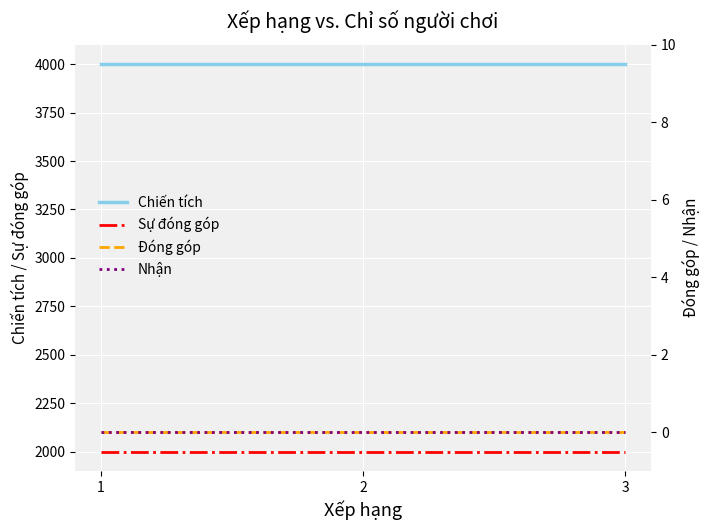

Reading right to left, what are all the values shown in this chart?

Chiến tích: 4001	4001	4001
Sự đóng góp: 2000	2000	2000
Đóng góp: 0	0	0
Nhận: 0	0	0